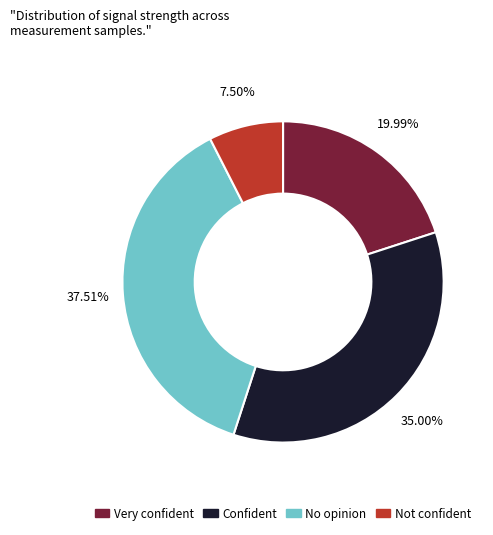

Is the sum of Not confident and Confident greater than half?

No